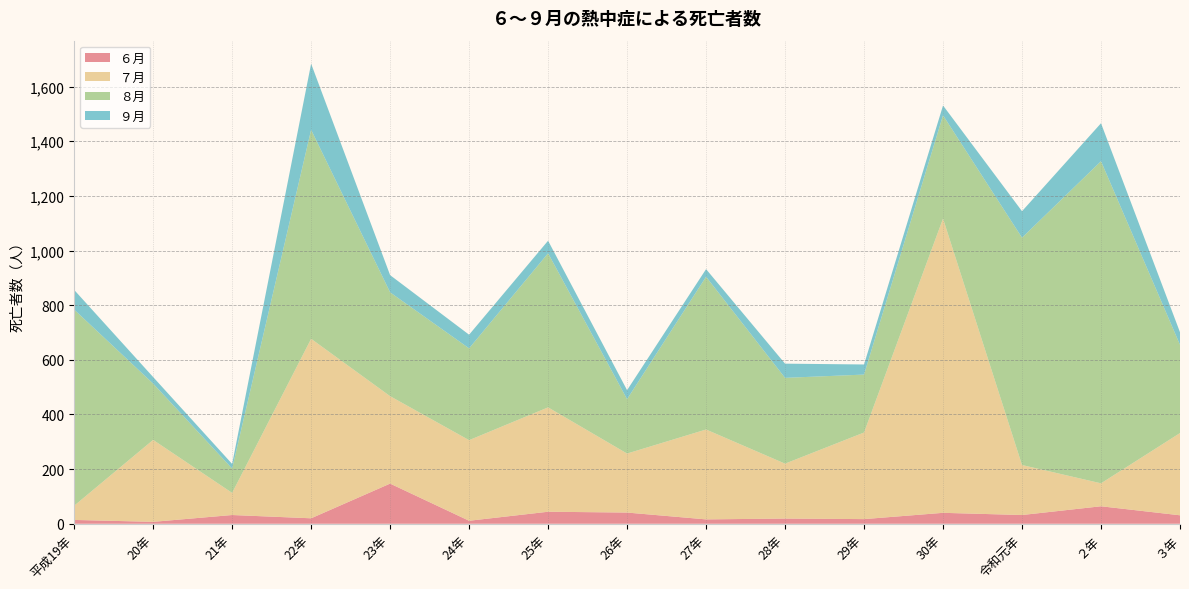

Reading left to right, transcribe all the data shown in this chart.

６月: 14	7	32	20	147	11	44	41	16	19	17	40	32	64	31
７月: 52	300	81	657	320	295	382	216	329	201	317	1077	183	84	301
８月: 718	206	89	765	380	336	564	199	559	314	212	378	832	1179	323
９月: 72	24	17	242	63	50	46	33	28	52	37	36	97	139	46